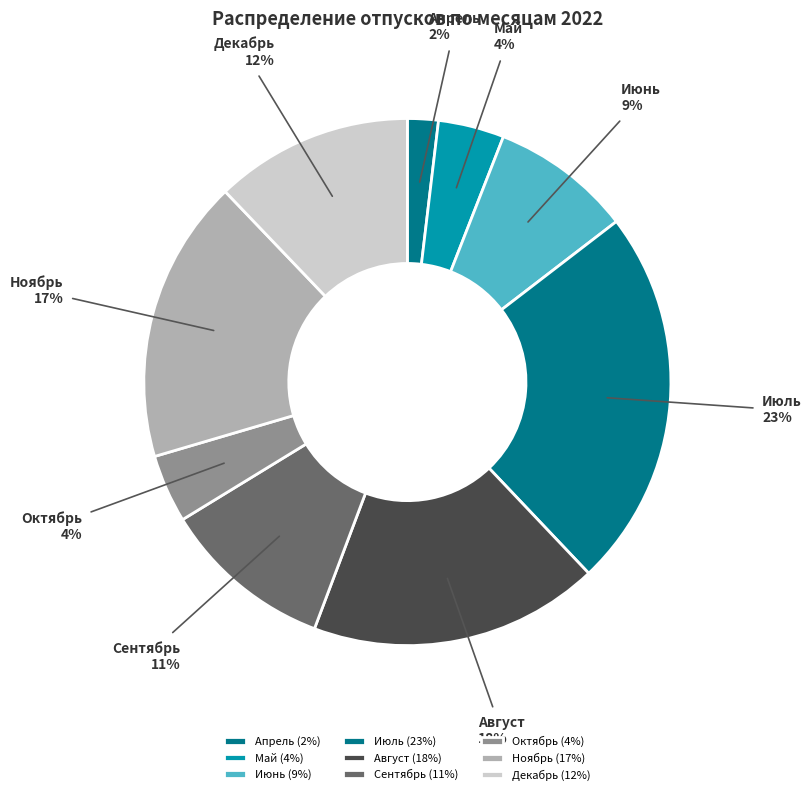

To the nearest percent, what is the combined percentage of Декабрь and Сентябрь?

23%